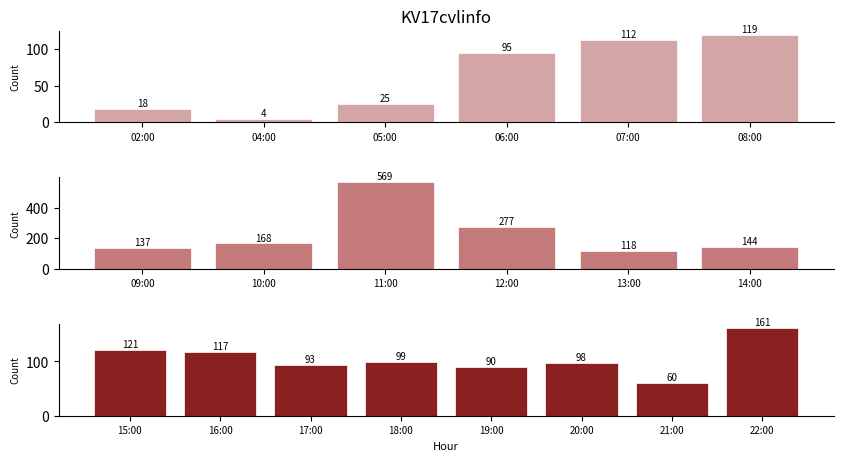

Where is the data nearest to the value 286?

12:00